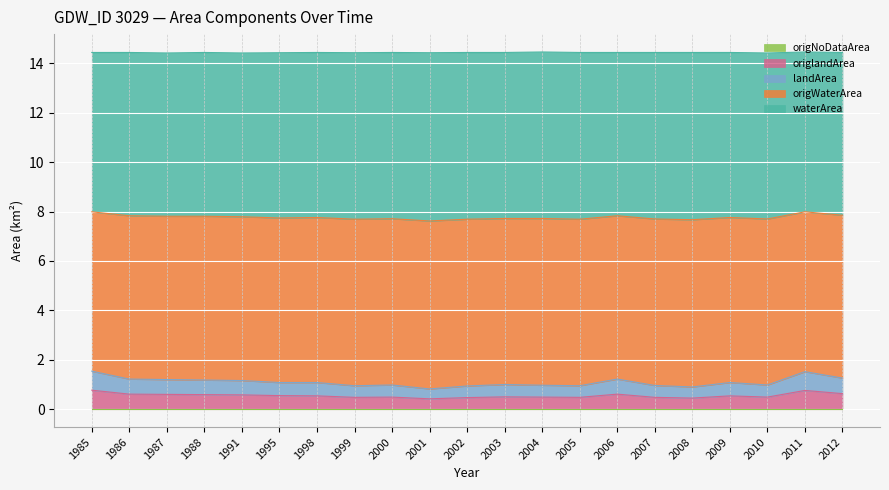

Which has a higher value, 1988 or 2006?

2006